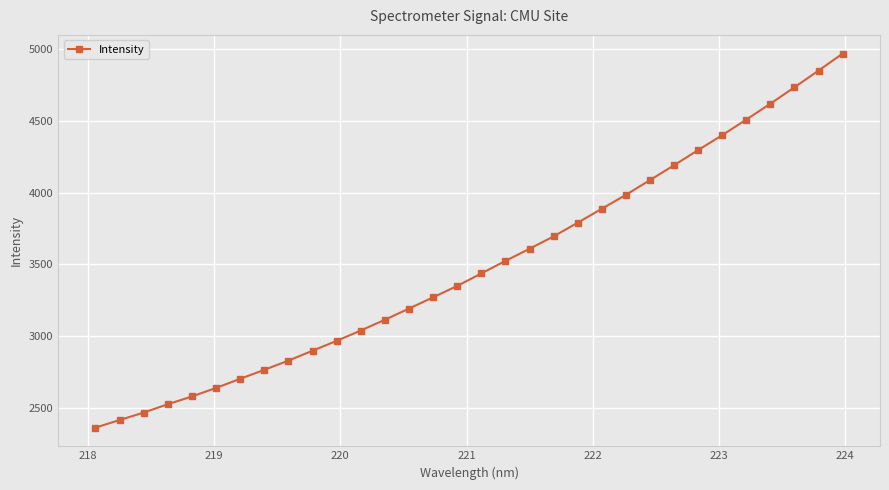

How many distinct data groups are displayed?

1